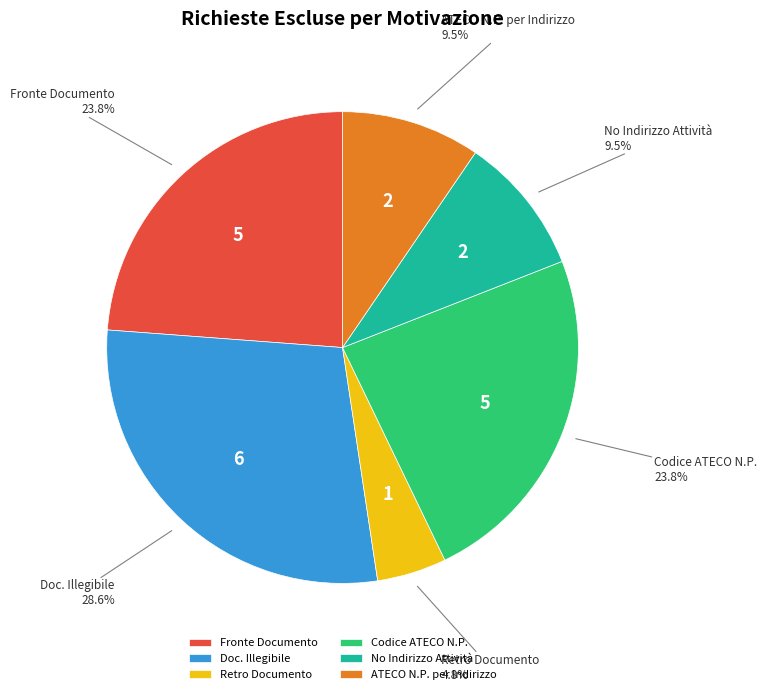

Is there any slice that represents more than half of the pie?

No